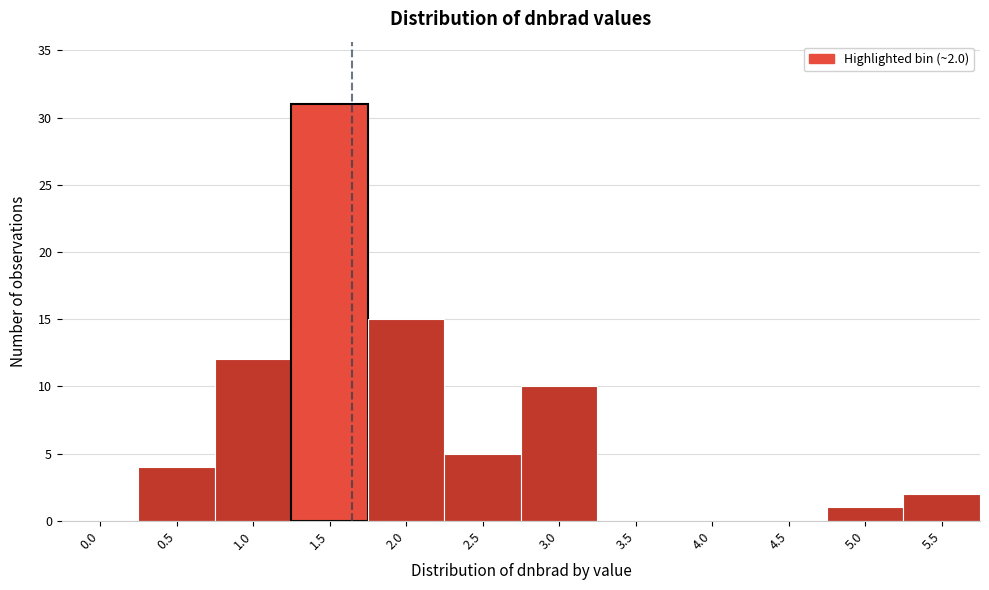

Reading left to right, transcribe all the data shown in this chart.

0.0=0	0.5=4	1.0=12	1.5=31	2.0=15	2.5=5	3.0=10	3.5=0	4.0=0	4.5=0	5.0=1	5.5=2